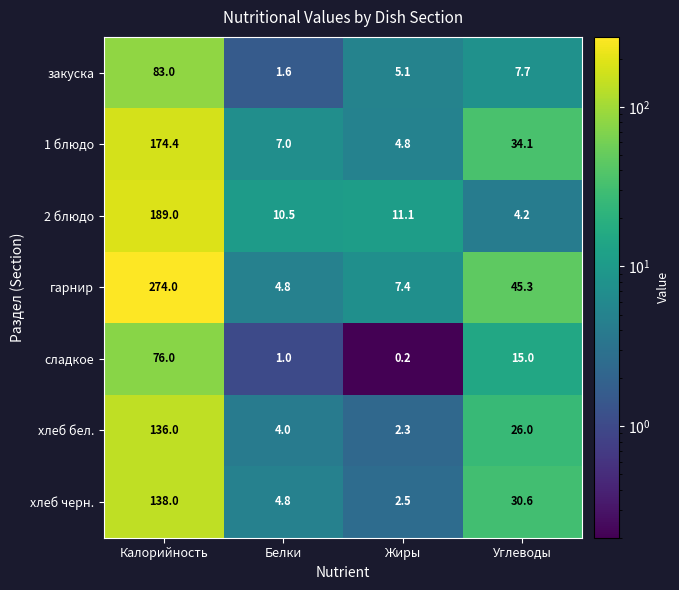

How many distinct data groups are displayed?

7